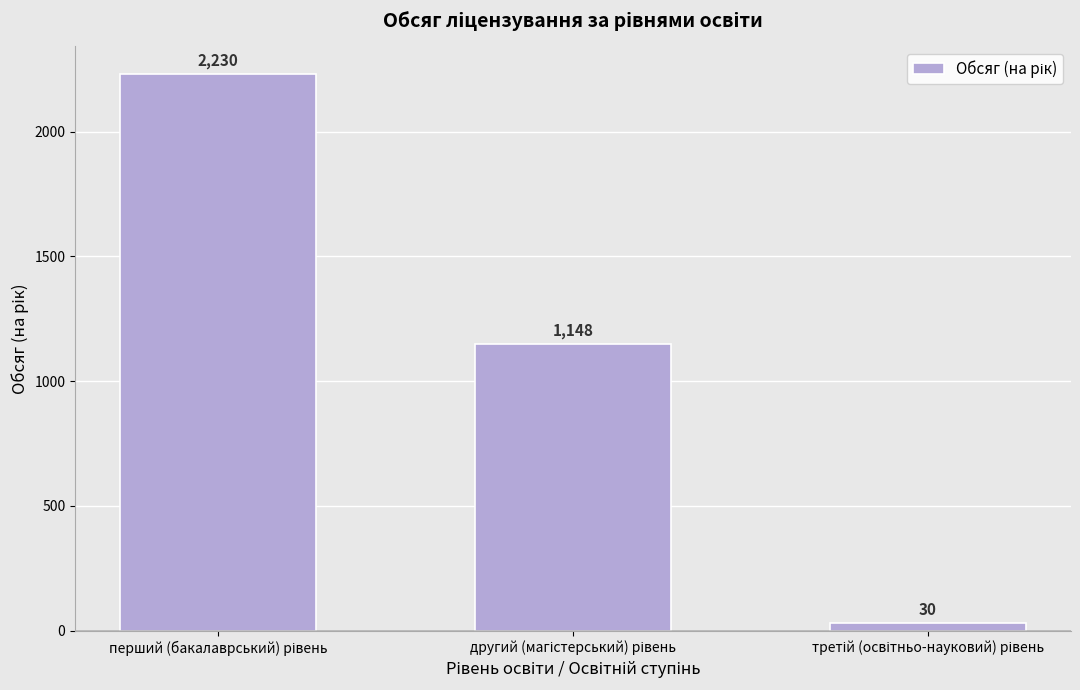

How many values are below 1148?

1